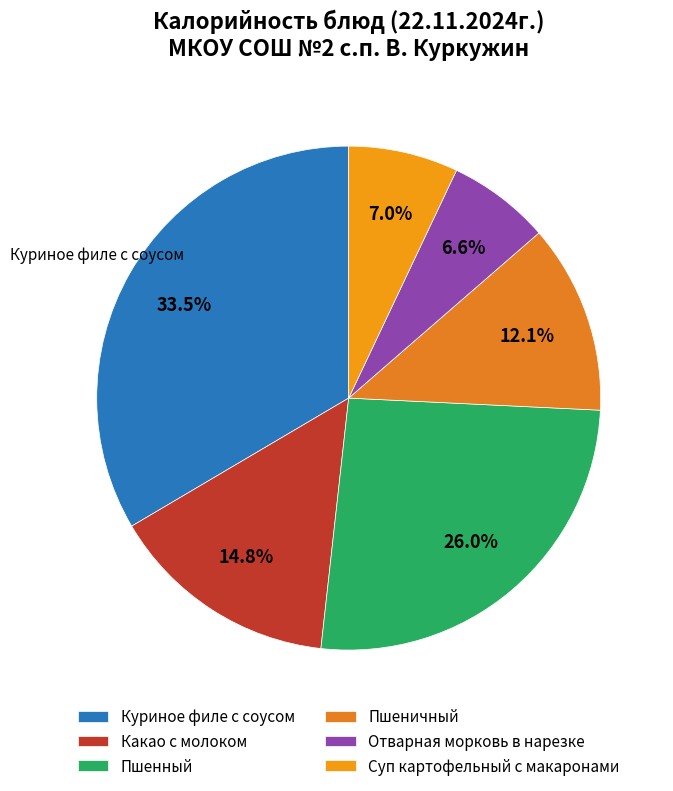

True or false: Пшеничный accounts for 12% of the total.

True